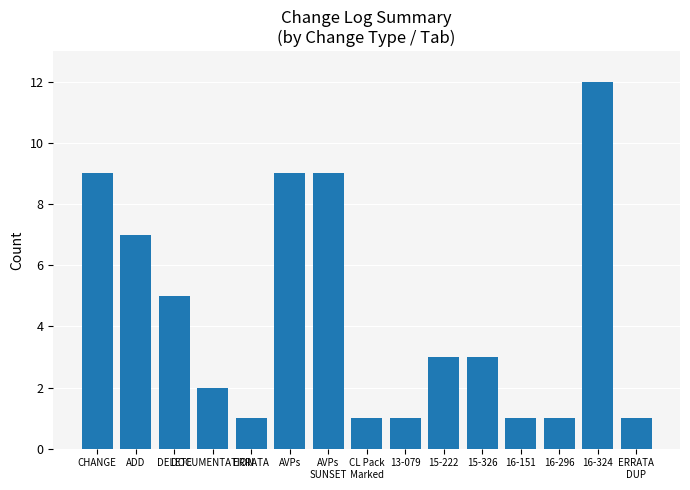

What is the smallest value displayed?

1